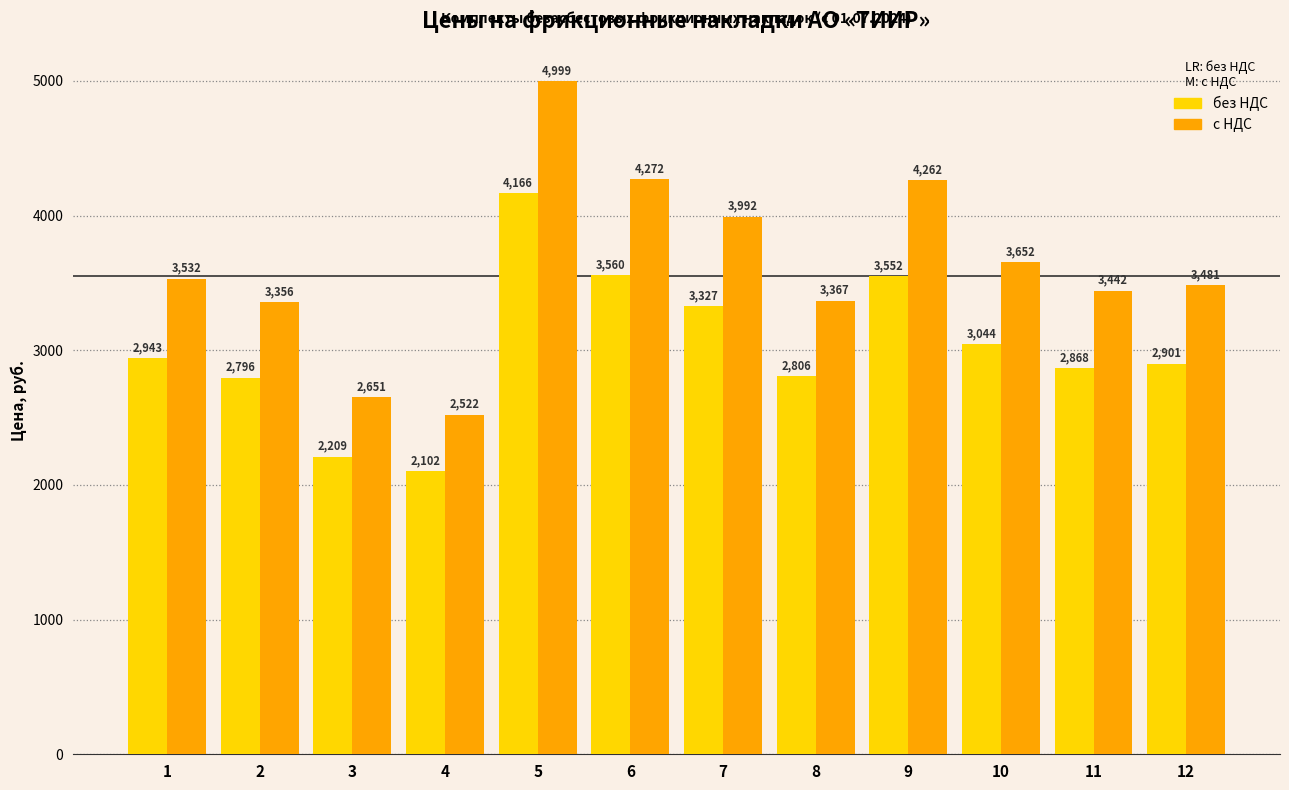

True or false: с НДС has a value of 6853.2 at 7.

False